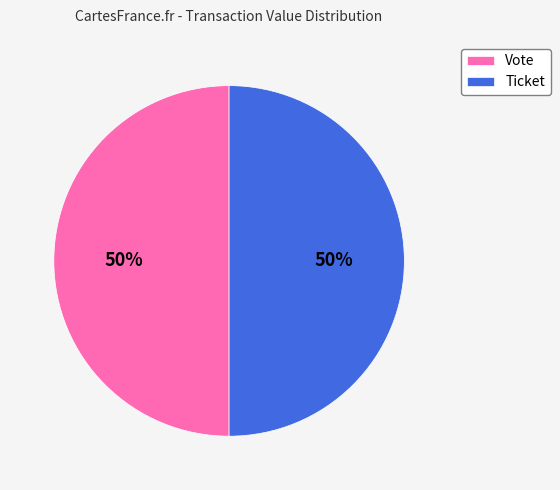

To the nearest percent, what percentage of the pie is Vote?

50%